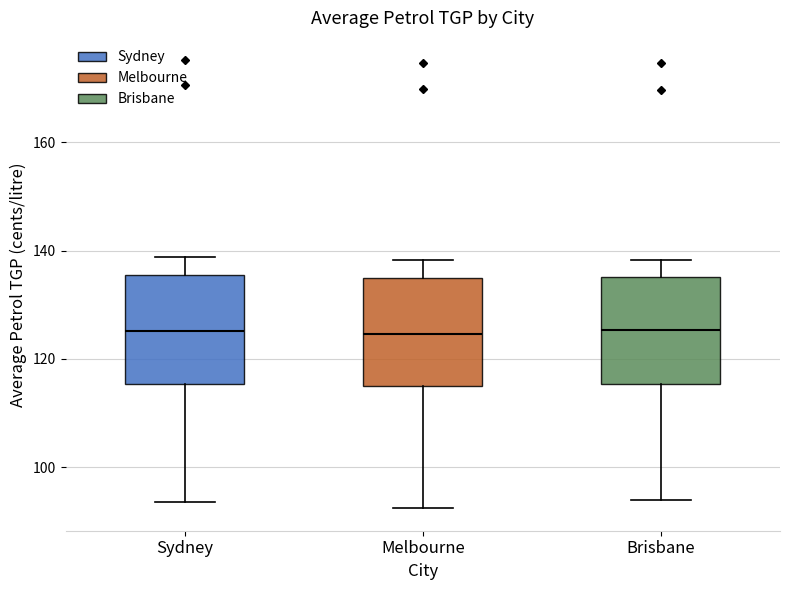

Reading left to right, read every box against the y-axis: the position of its median line, the range the box covers, and the ends of its whiskers. The values are not printed on the chart, so give them approximately, as read against the axis.

Sydney: median 126, box 116 to 136, whiskers 94 to 138
Melbourne: median 124, box 116 to 134, whiskers 92 to 138
Brisbane: median 126, box 116 to 136, whiskers 94 to 138